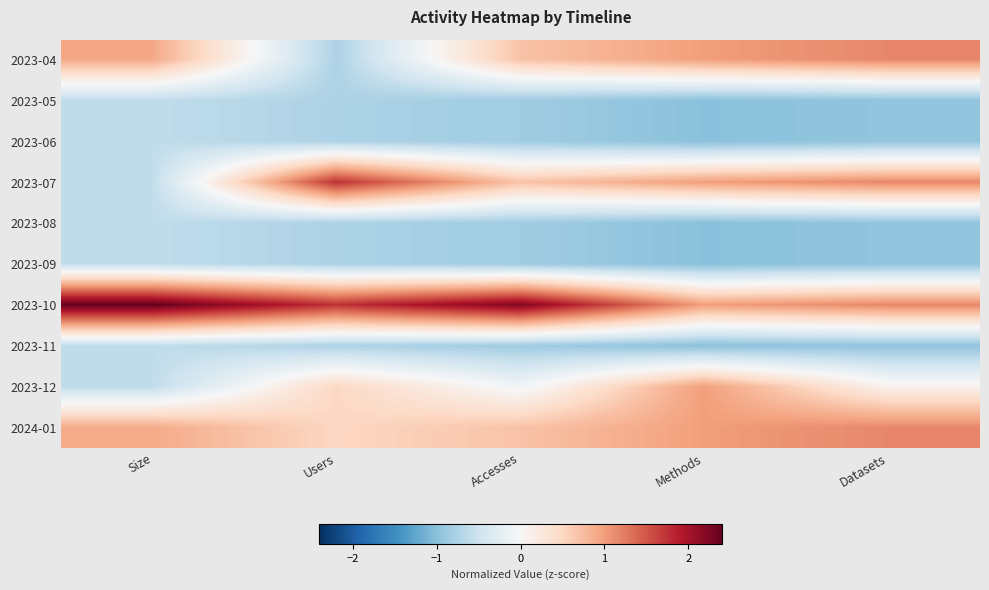

Reading left to right, transcribe all the data shown in this chart.

2023-04: Size=0.9	Users=-0.7	Accesses=0.7	Methods=1.0	Datasets=1.2
2023-05: Size=-0.6	Users=-0.7	Accesses=-0.8	Methods=-1.0	Datasets=-1.0
2023-06: Size=-0.6	Users=-0.7	Accesses=-0.8	Methods=-1.0	Datasets=-1.0
2023-07: Size=-0.6	Users=1.7	Accesses=0.7	Methods=1.0	Datasets=1.2
2023-08: Size=-0.6	Users=-0.7	Accesses=-0.8	Methods=-1.0	Datasets=-1.0
2023-09: Size=-0.6	Users=-0.7	Accesses=-0.8	Methods=-1.0	Datasets=-1.0
2023-10: Size=2.4	Users=1.7	Accesses=2.2	Methods=1.0	Datasets=1.2
2023-11: Size=-0.6	Users=-0.7	Accesses=-0.8	Methods=-1.0	Datasets=-1.0
2023-12: Size=-0.6	Users=0.5	Accesses=-0.1	Methods=1.0	Datasets=0.1
2024-01: Size=0.9	Users=0.5	Accesses=0.7	Methods=1.0	Datasets=1.2